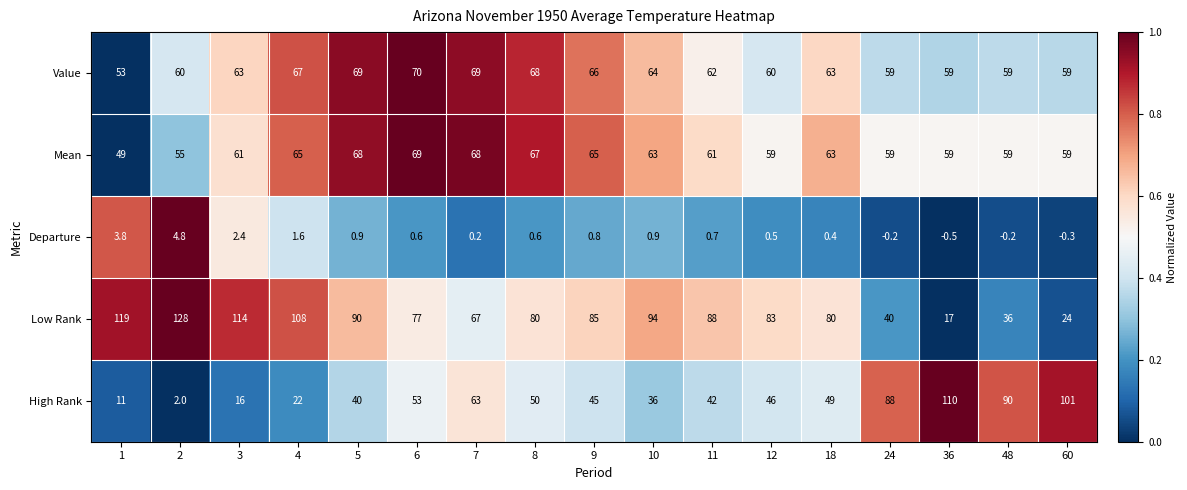

Is it true that Low Rank equals 128.0 at 2?

True